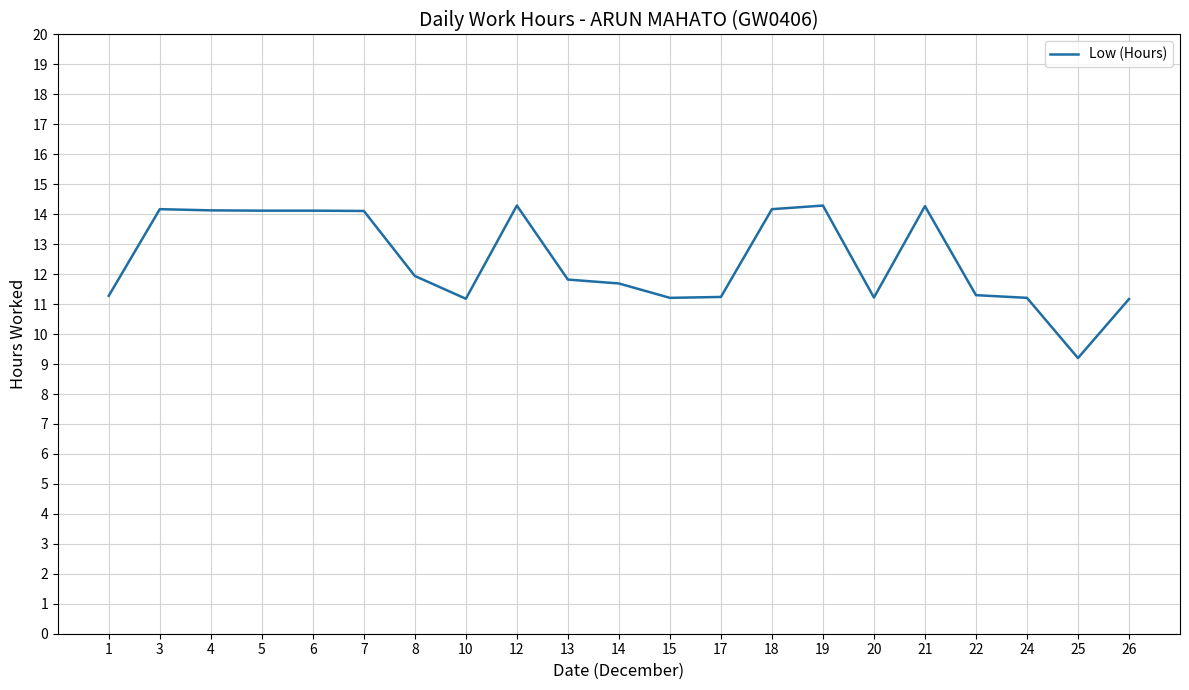

Approximately how many times larger is the value at 21 compared to 7?

1.0